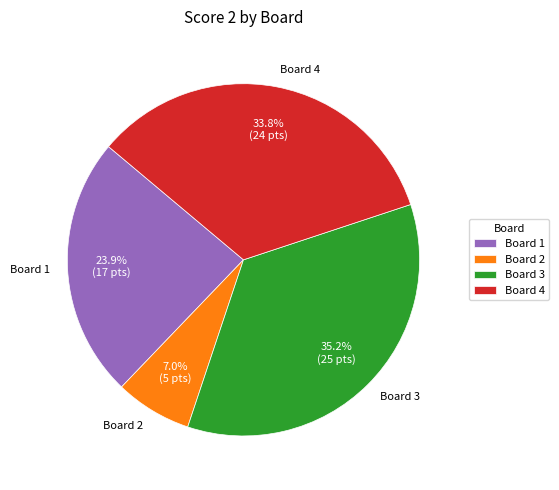

True or false: Board 2 accounts for 7% of the total.

True